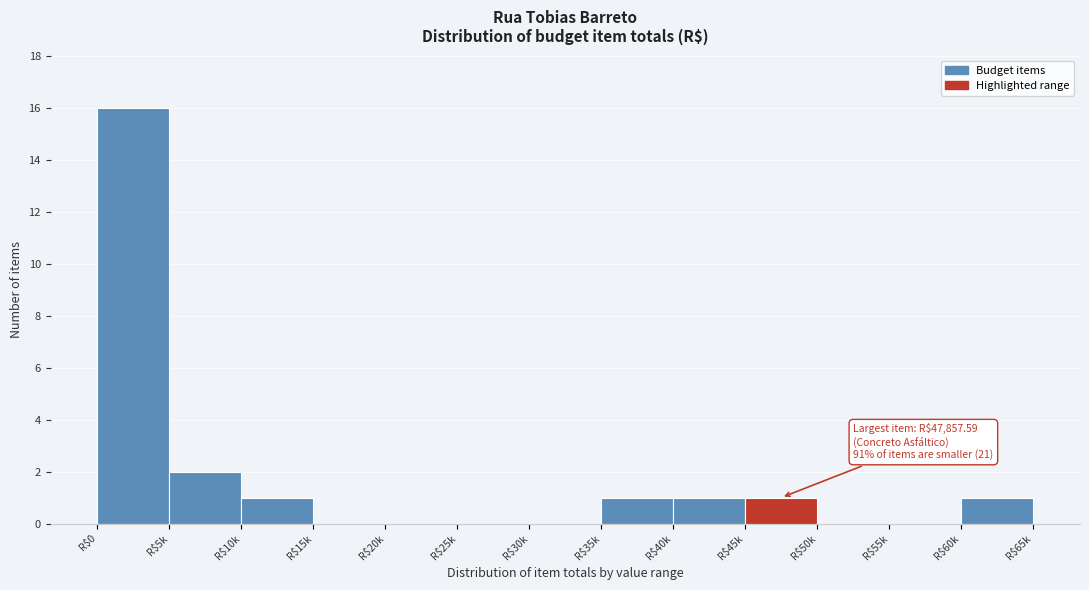

Where is the data nearest to the value 8?

R$5k